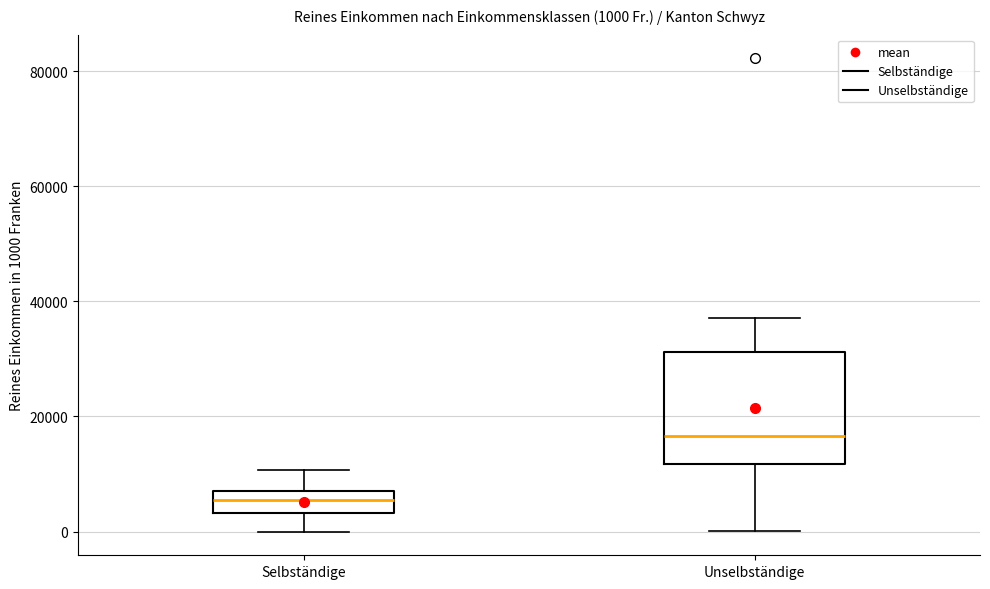

Which box's median line is the lowest?

Selbständige